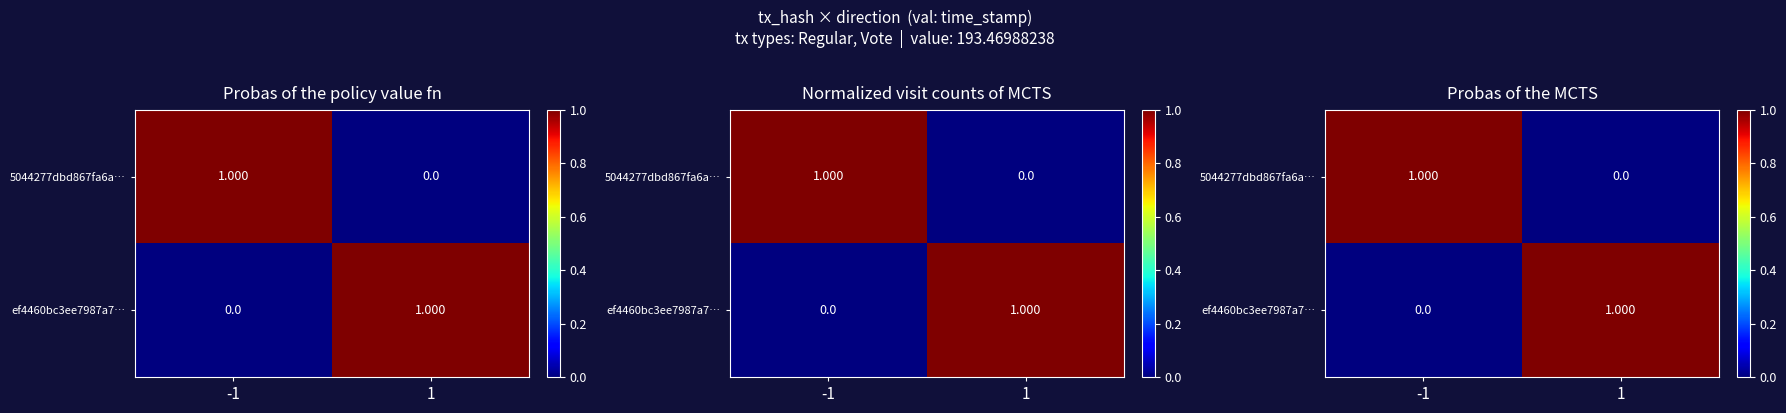

The value of 5044277dbd867fa6a… at -1 is 1.0. True or false?

True